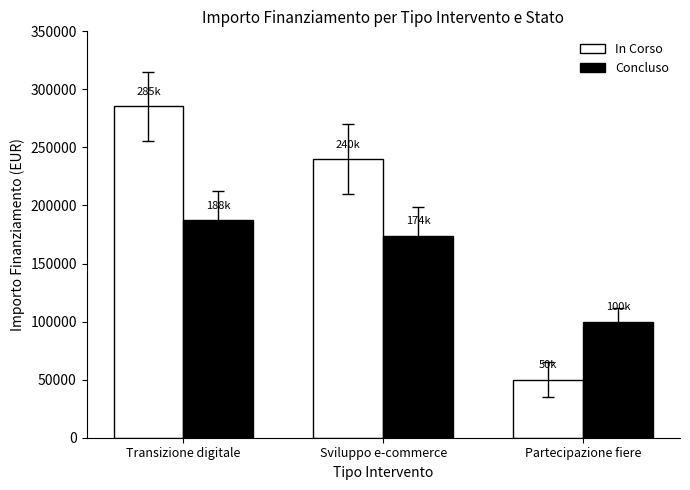

What value does the In Corso series have at Transizione digitale, to the nearest 50?

285350